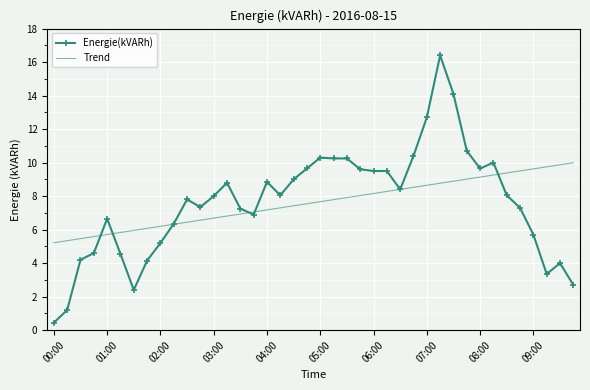

Rank the series by their maximum value, from lowest to highest.

Trend, Energie(kVARh)